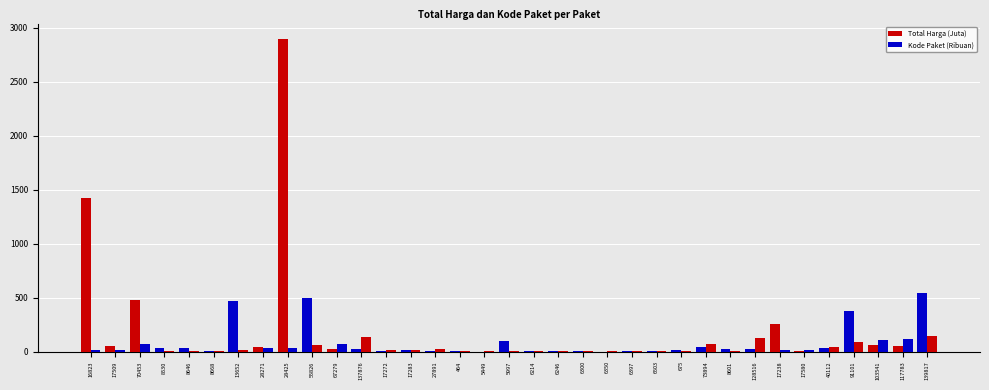

How many groups of bars are there?

35